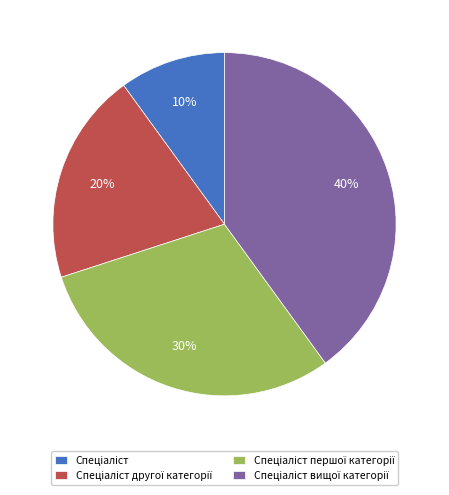

Does any single category account for the majority?

No